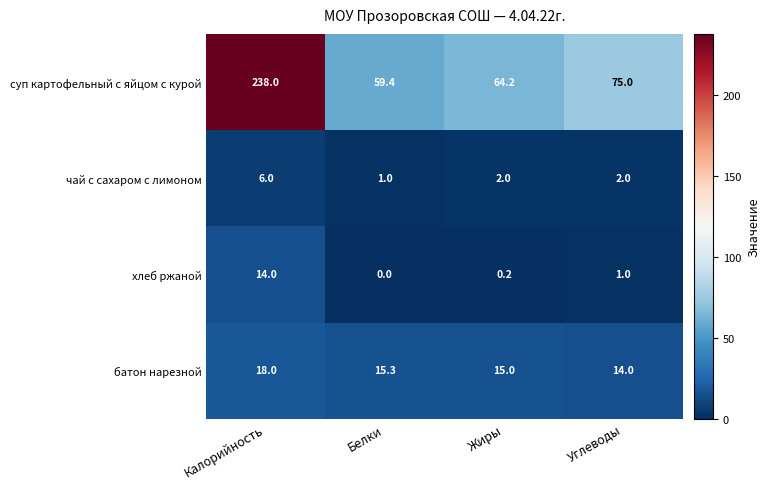

Rank the series by their maximum value, from lowest to highest.

чай с сахаром с лимоном, хлеб ржаной, батон нарезной, суп картофельный с яйцом с курой